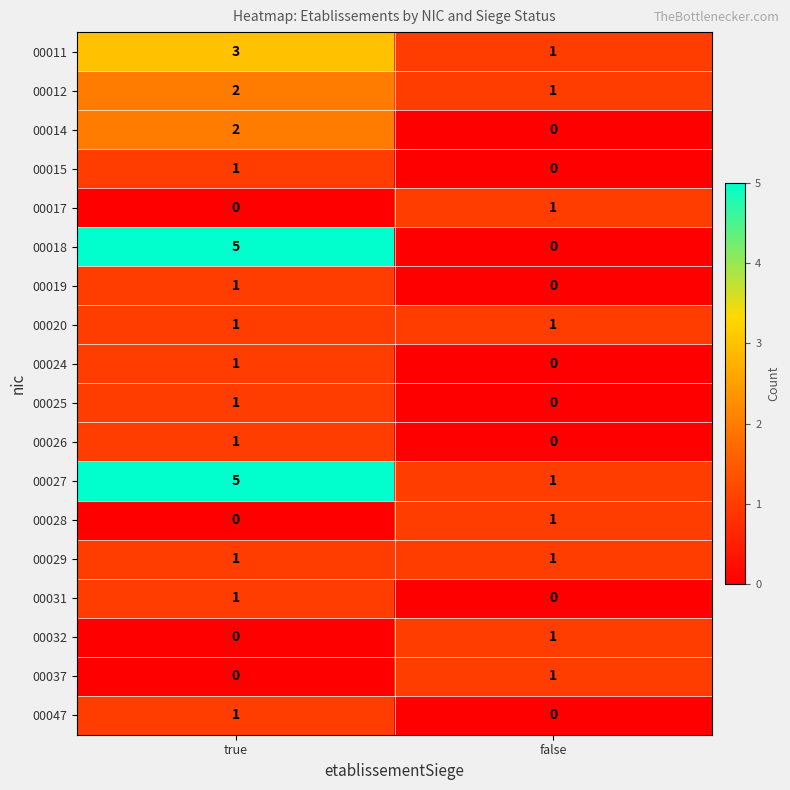

Is it true that 00020 equals 1 at true?

True